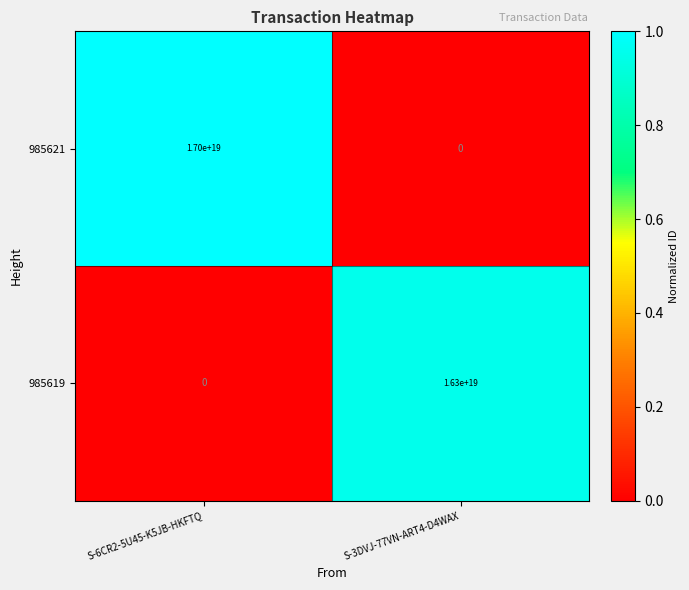

Which series changed the most between S-6CR2-5U45-K5JB-HKFTQ and S-3DVJ-77VN-ART4-D4WAX?

985621